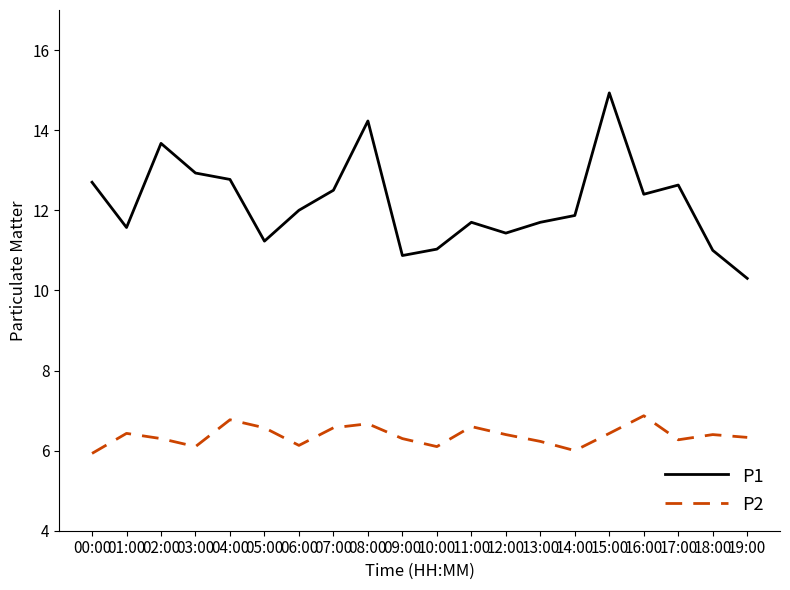

What position from the left is 10:00?

11